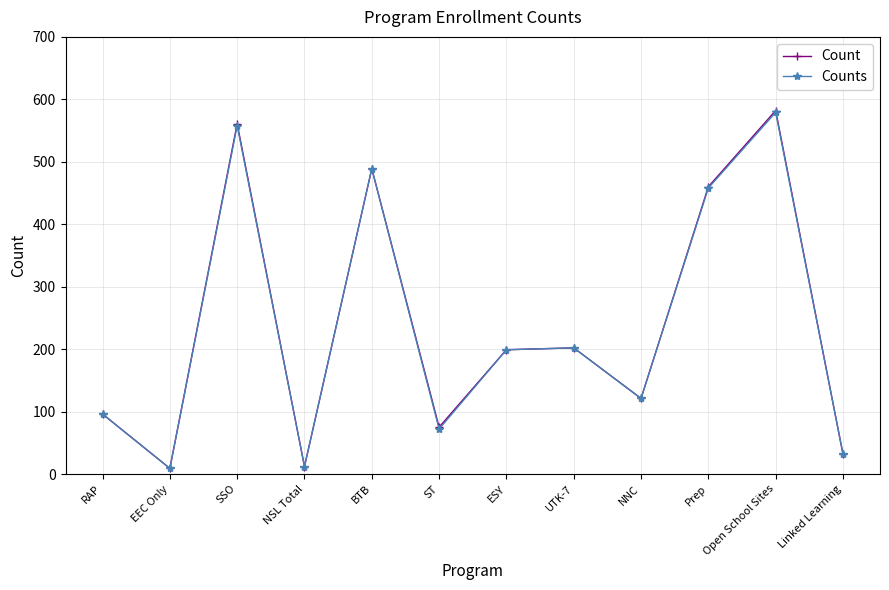

What position from the left is Prep?

10